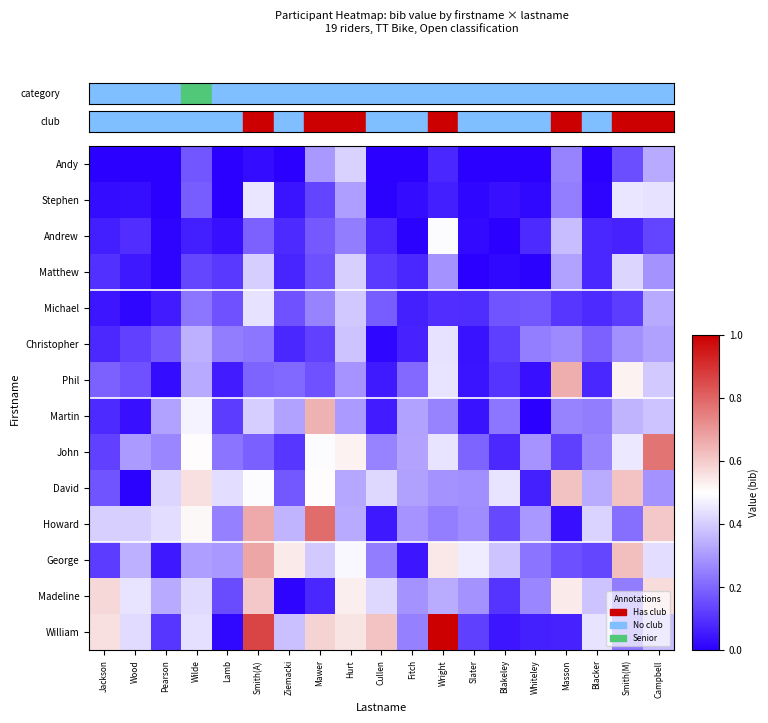

Rank the series by their maximum value, from lowest to highest.

Andy, Matthew, Michael, Christopher, Stephen, Andrew, Madeline, David, Martin, Phil, George, John, Howard, William